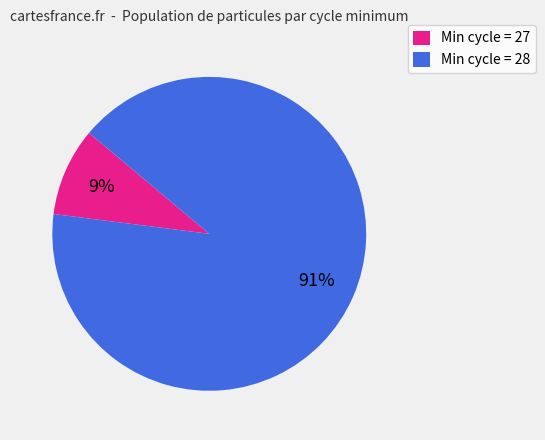

Is the sum of Min cycle = 27 and Min cycle = 28 greater than half?

Yes